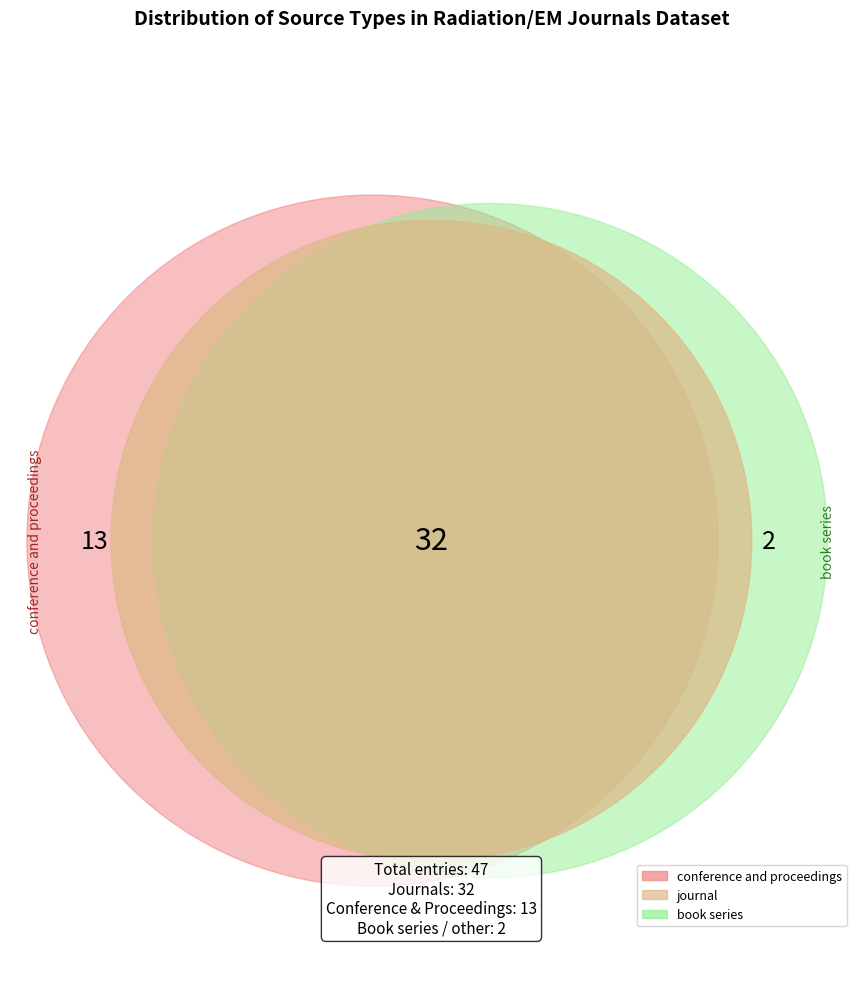

To the nearest percent, what percentage of the pie is conference and proceedings?

28%